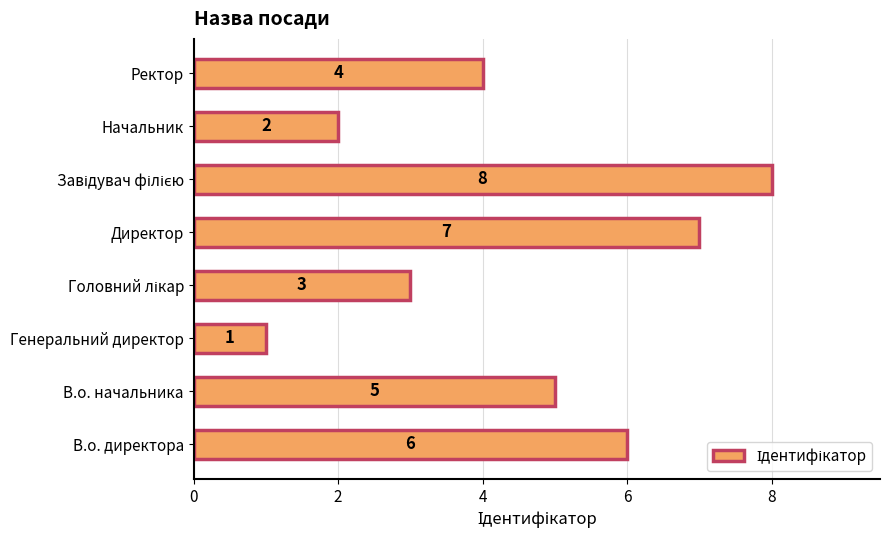

What is the maximum value shown in the chart?

8